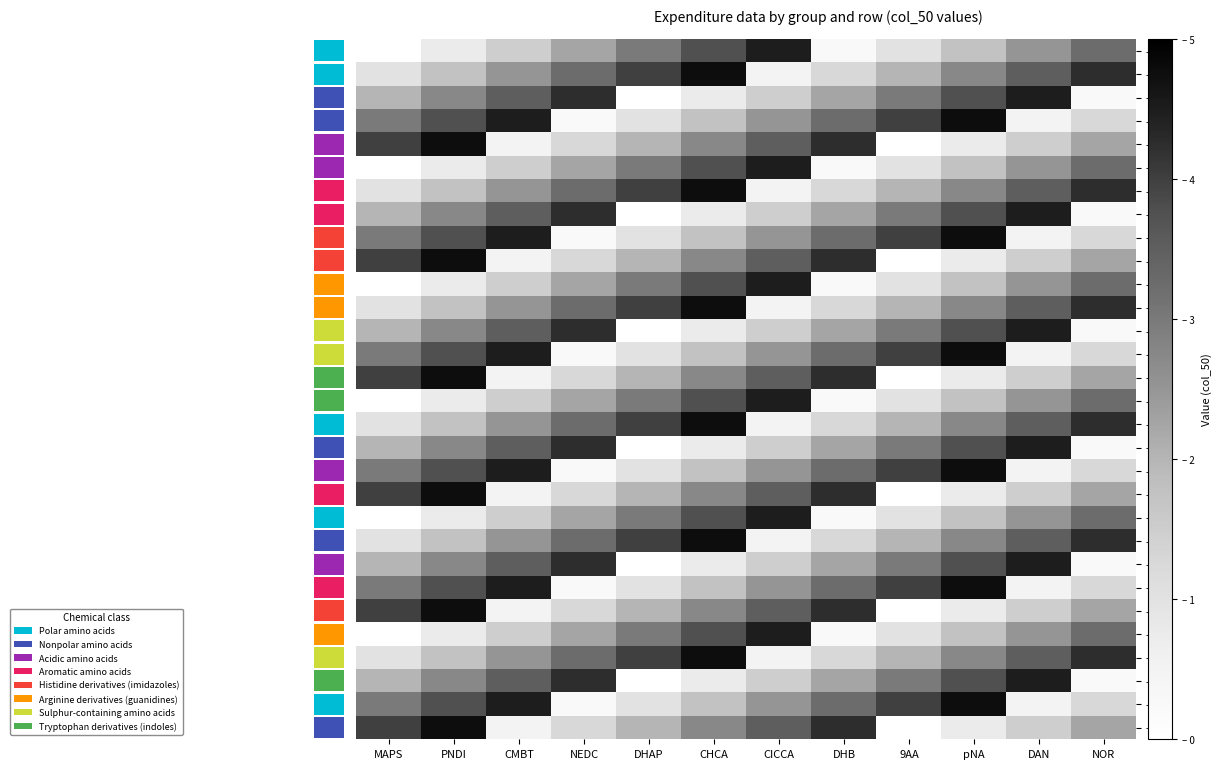

What is the average value of the - J-9 series?

2.6